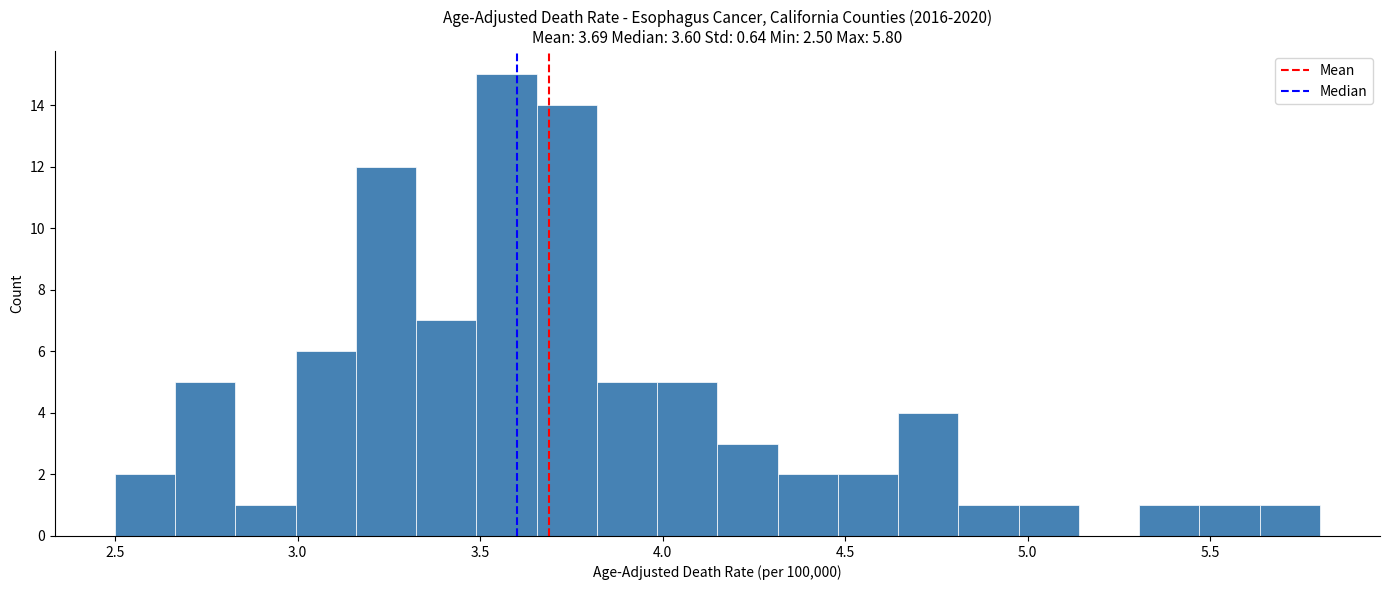

Read against the x-axis, roughly where is the centre of the tallest bar?

3.55